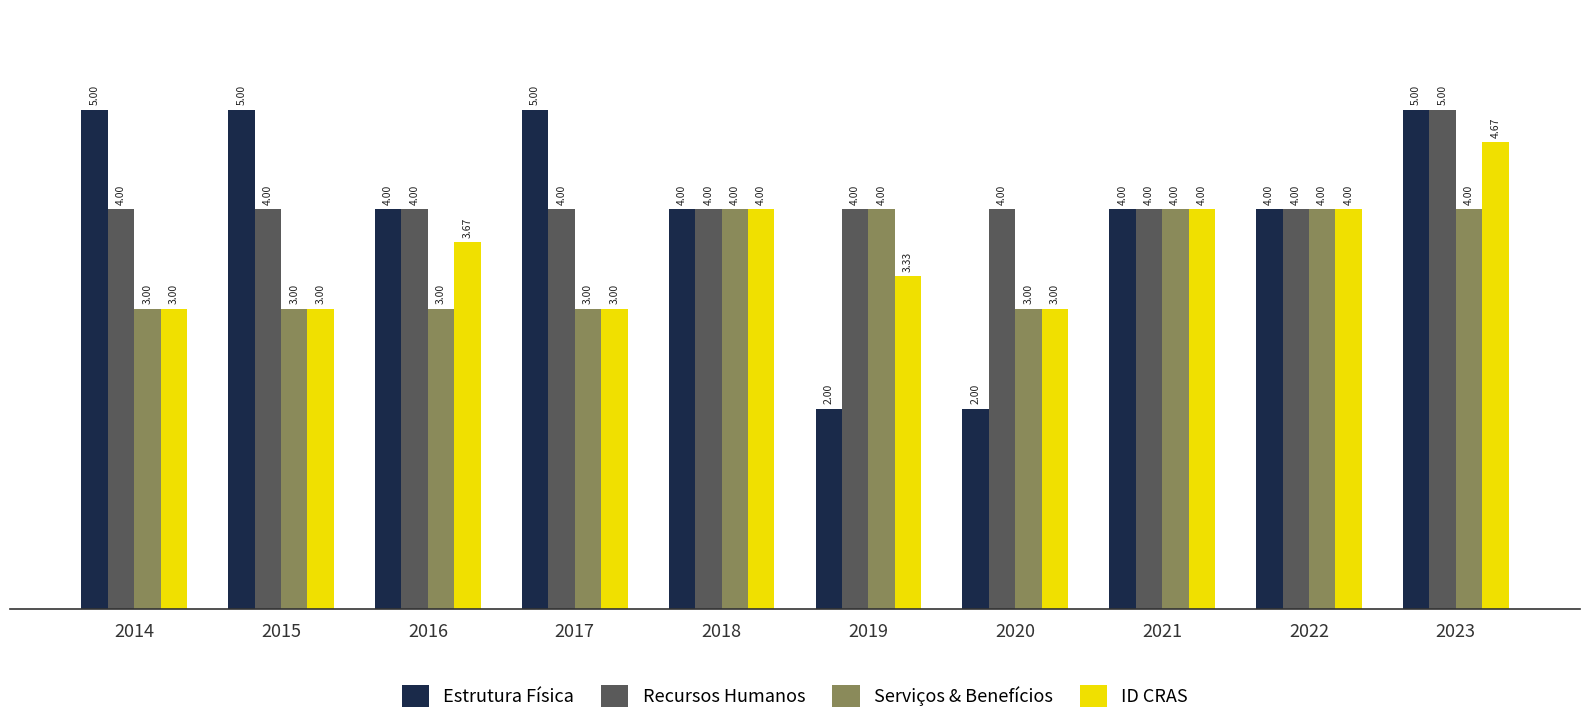

Which series has the largest range (max minus min)?

Estrutura Física